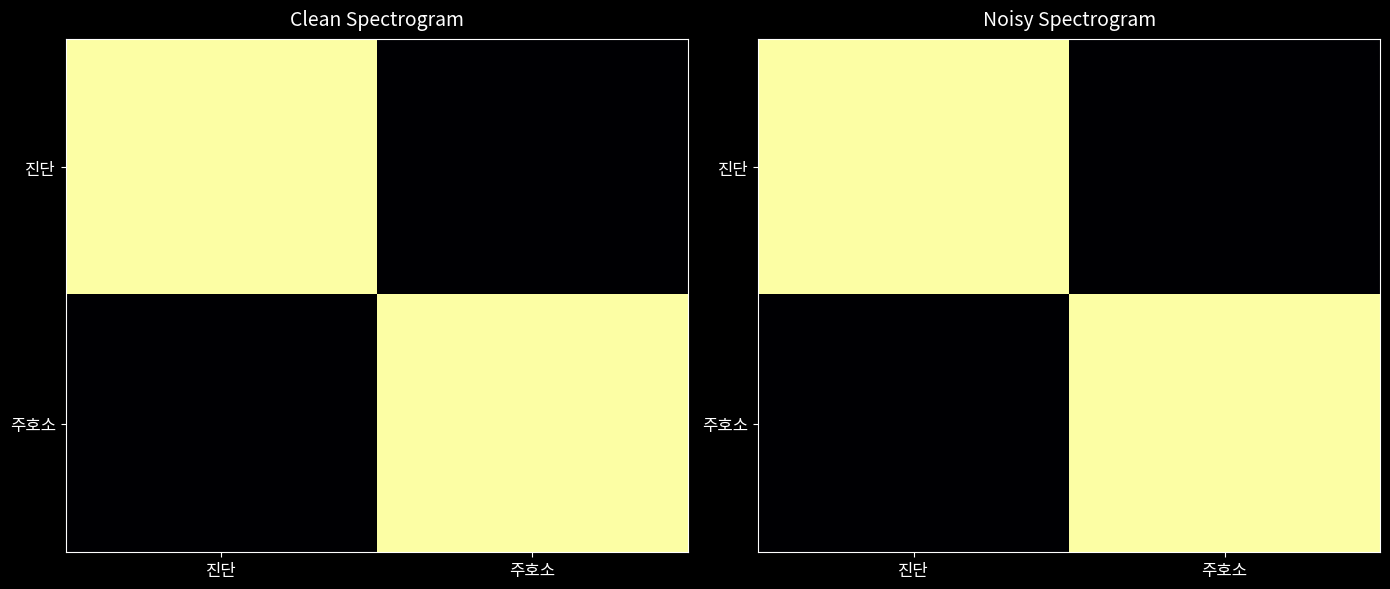

What is the difference between the maximum and minimum values in the 주호소 series?

1